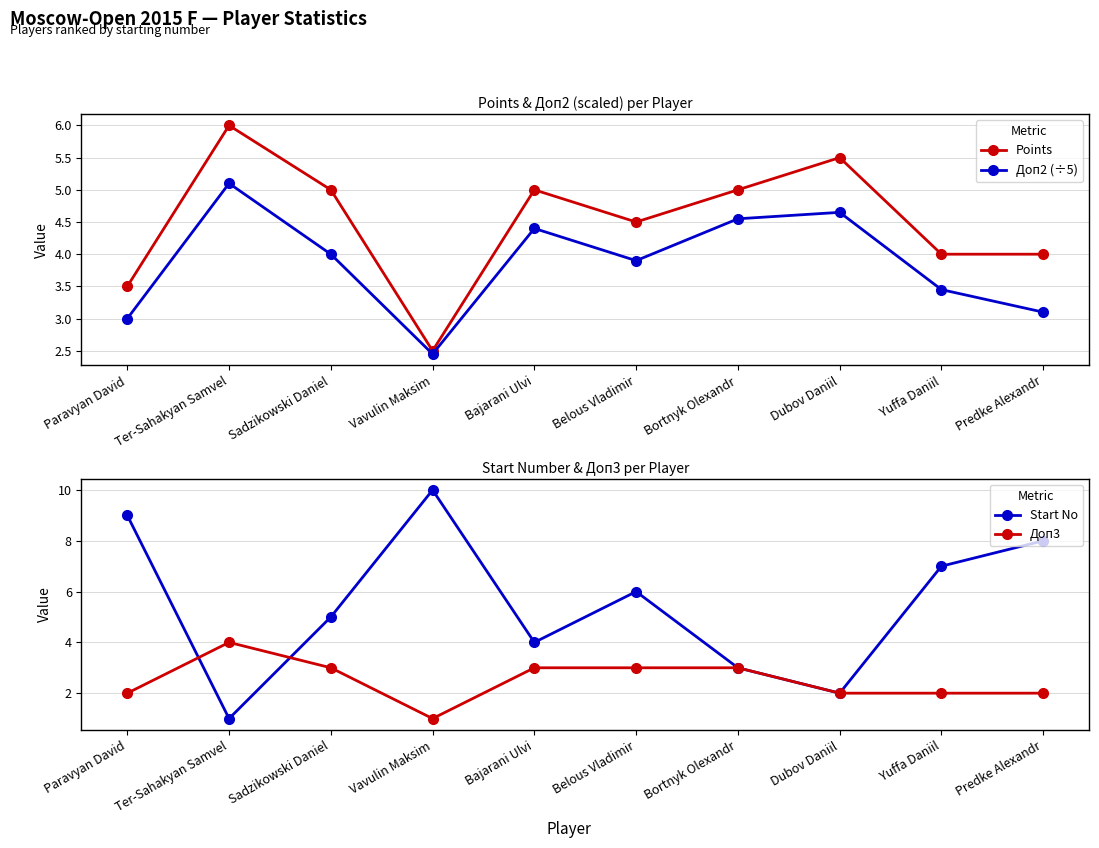

Is it true that Points equals 3.5 at Paravyan David?

True